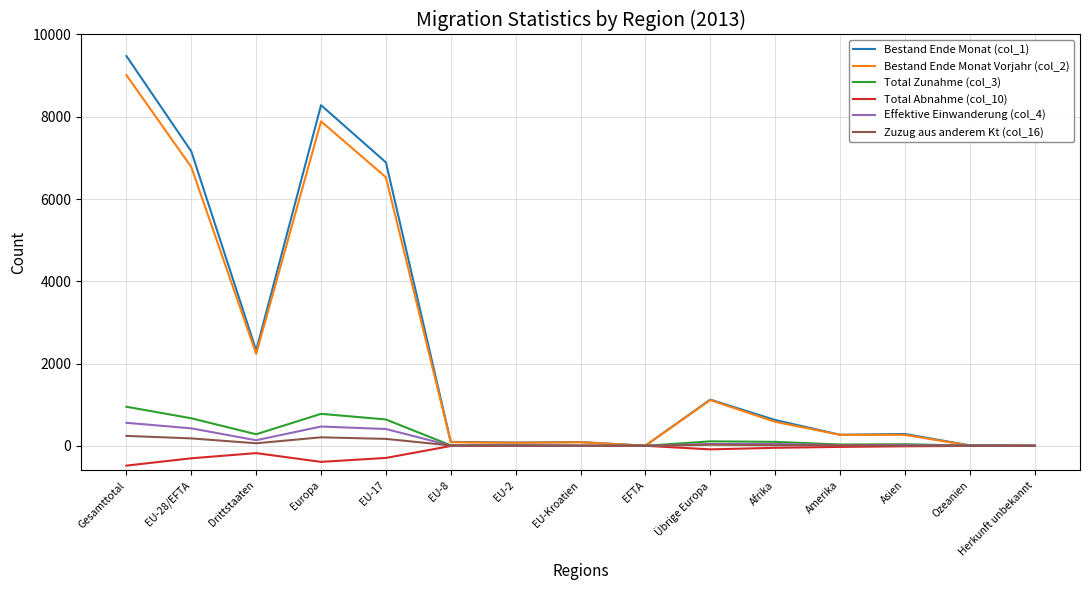

At which category is the sum across all series the highest?

Gesamttotal